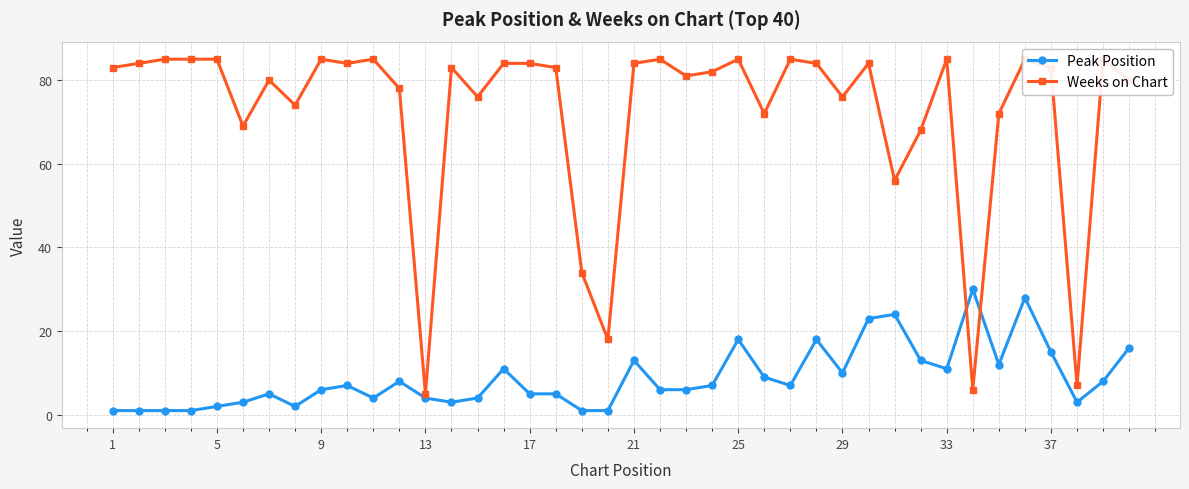

What are all the series names shown in the legend?

Peak Position, Weeks on Chart